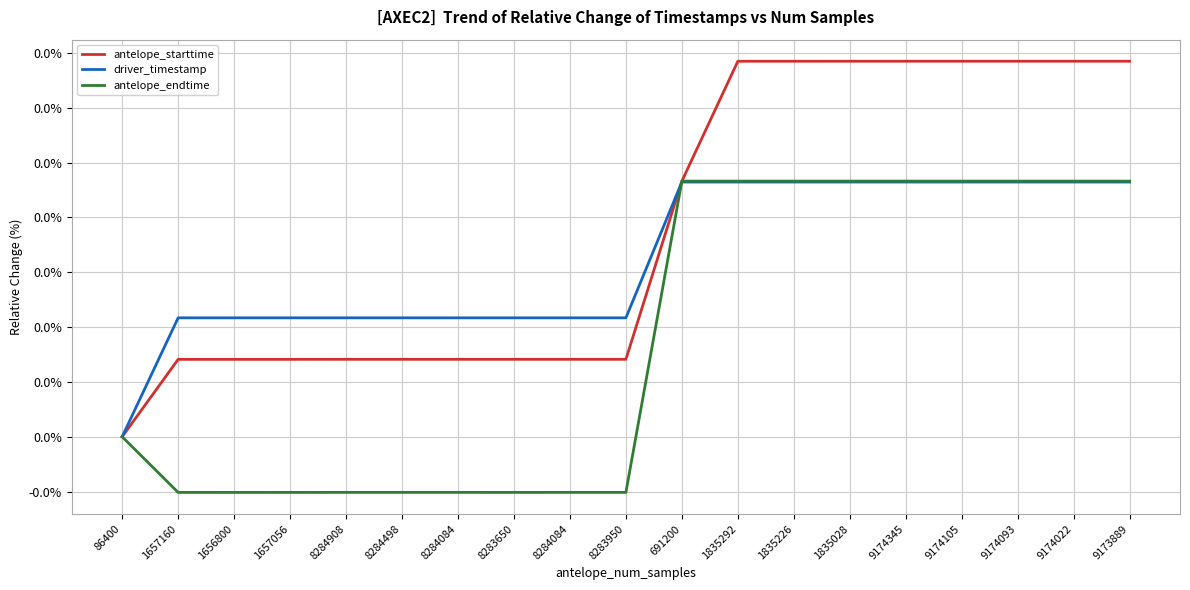

List the series in order of their overall mean, highest first.

antelope_starttime, driver_timestamp, antelope_endtime